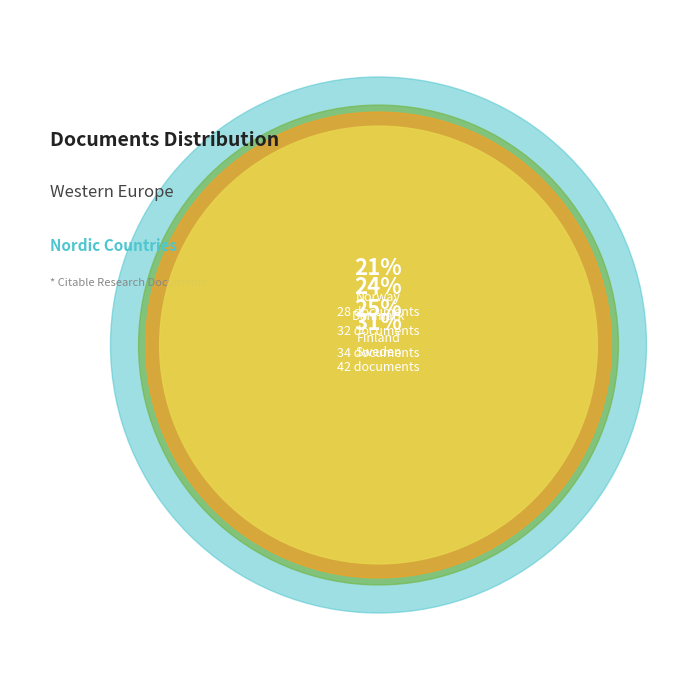

Does any single category account for the majority?

No